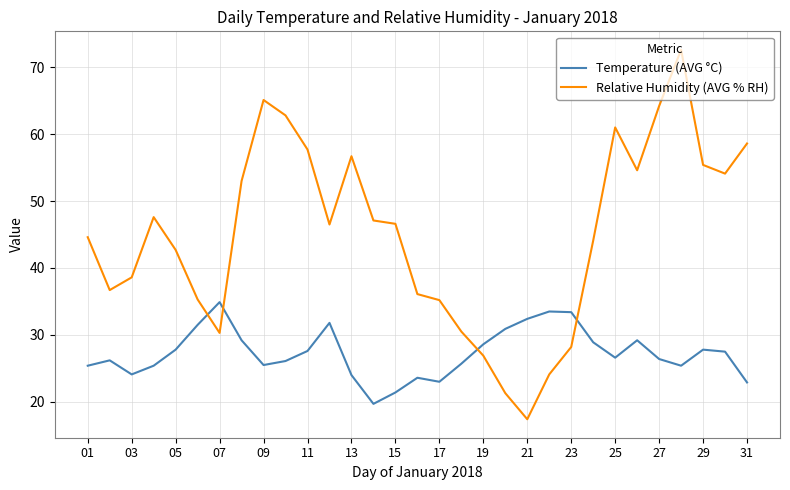

How many interior local valleys does the Relative Humidity (AVG % RH) series have?

6